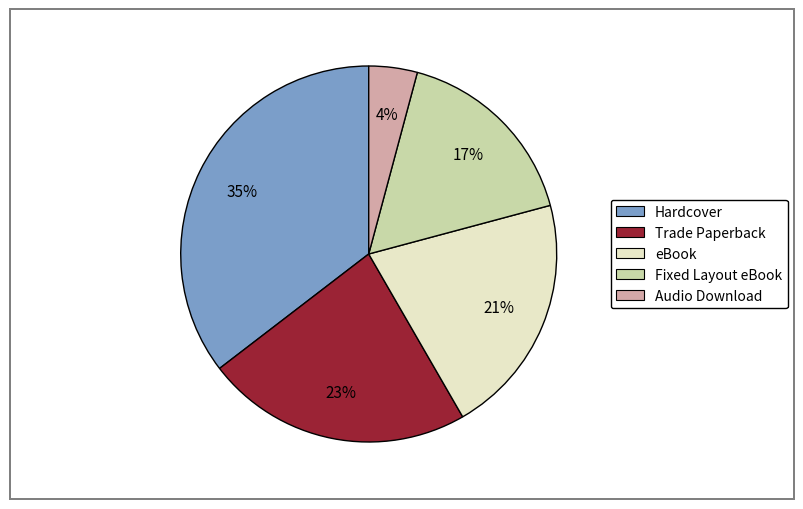

Is it true that Trade Paperback is 23% of the pie?

True